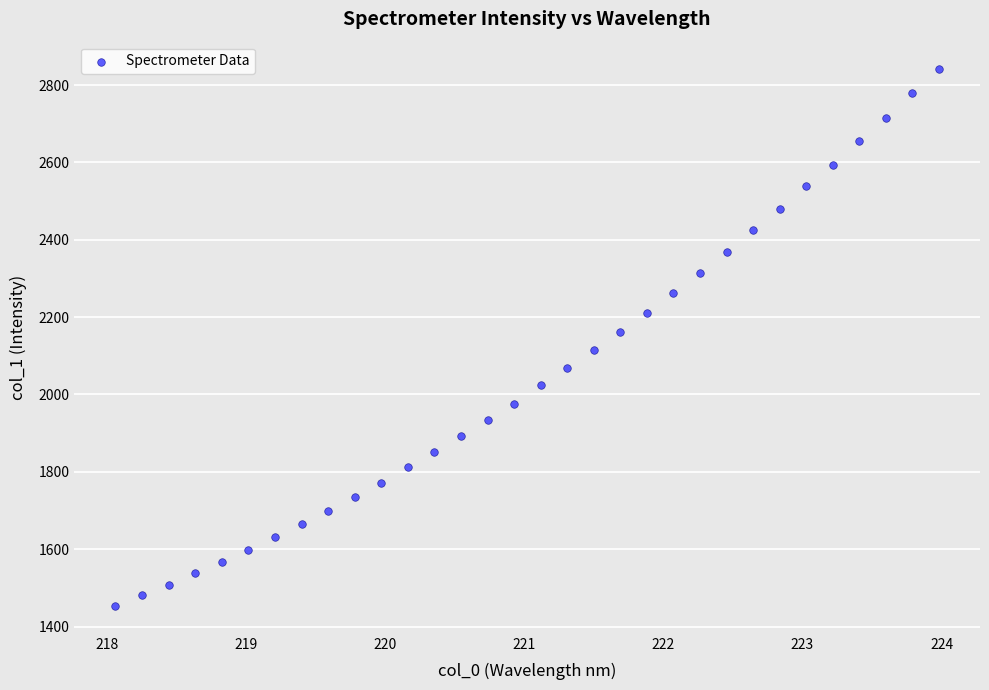

What is the range of X values (max minus min)?

5.9